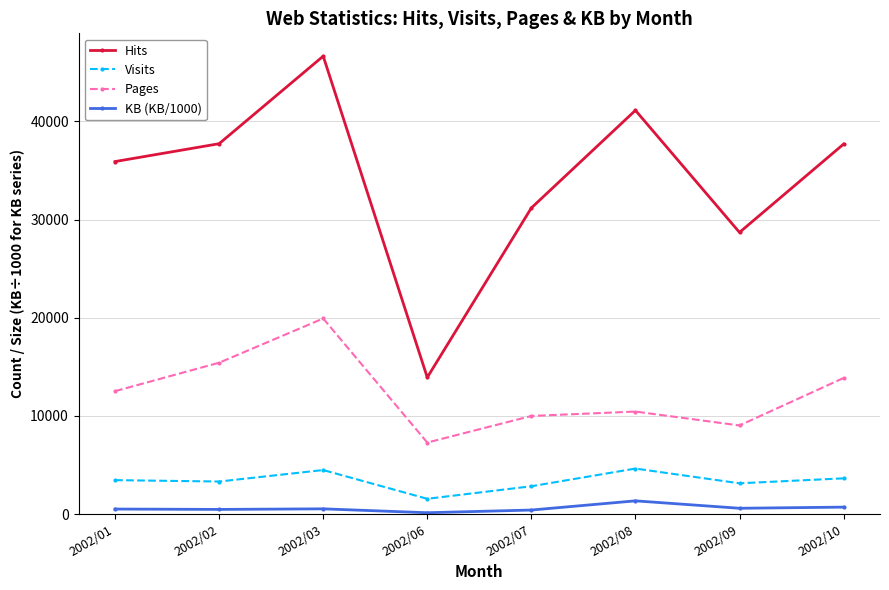

How many data points does each series have?

8